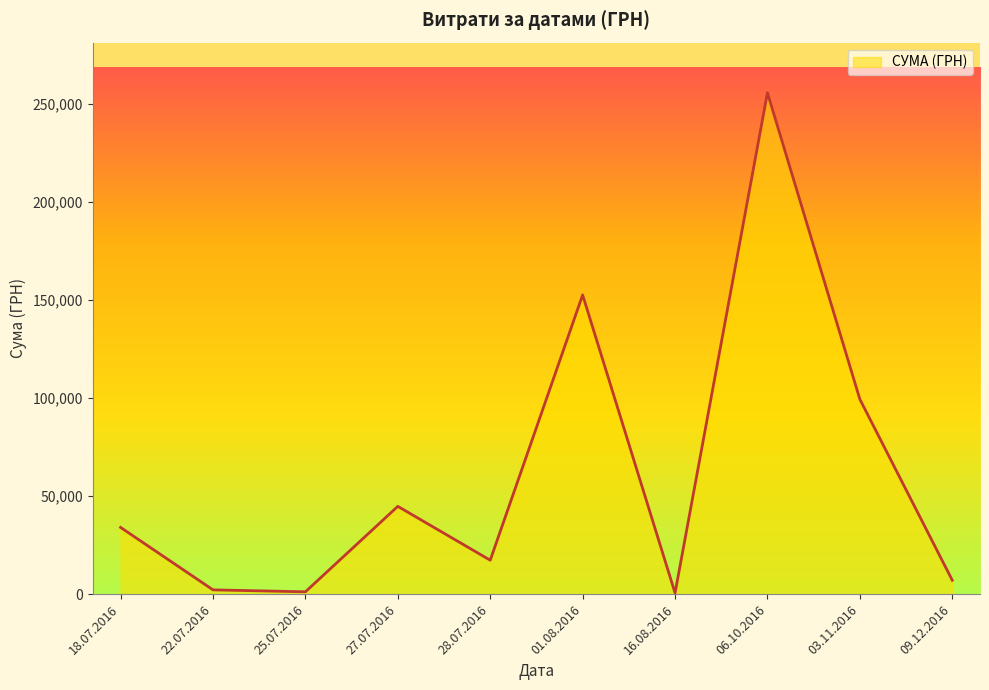

What is the greatest value displayed?

255550.2